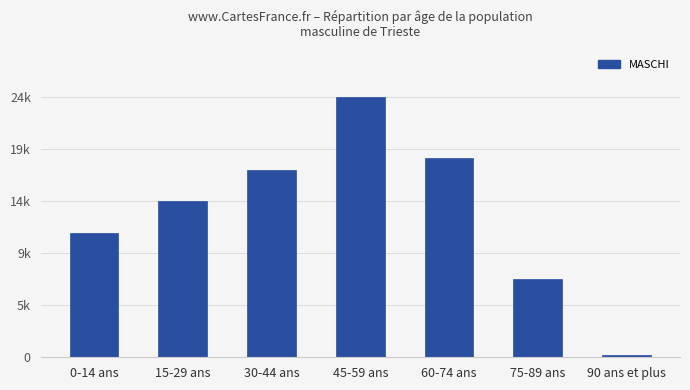

Between 15-29 ans and 75-89 ans, which is larger?

15-29 ans